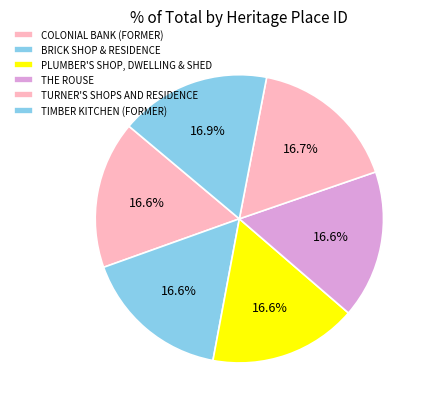

To the nearest percent, what portion does TURNER'S SHOPS AND RESIDENCE represent?

17%